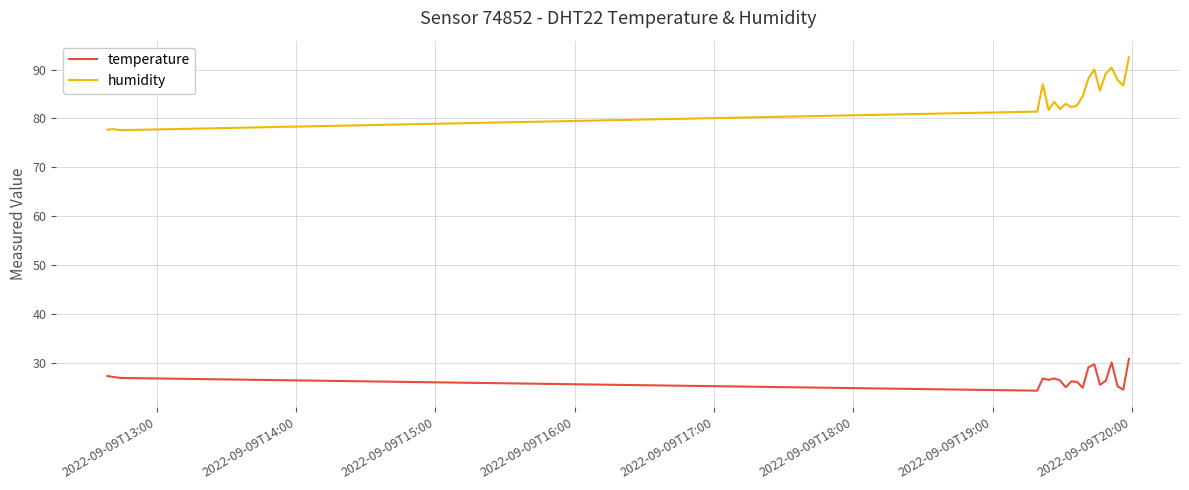

True or false: temperature and humidity intersect in this chart.

False